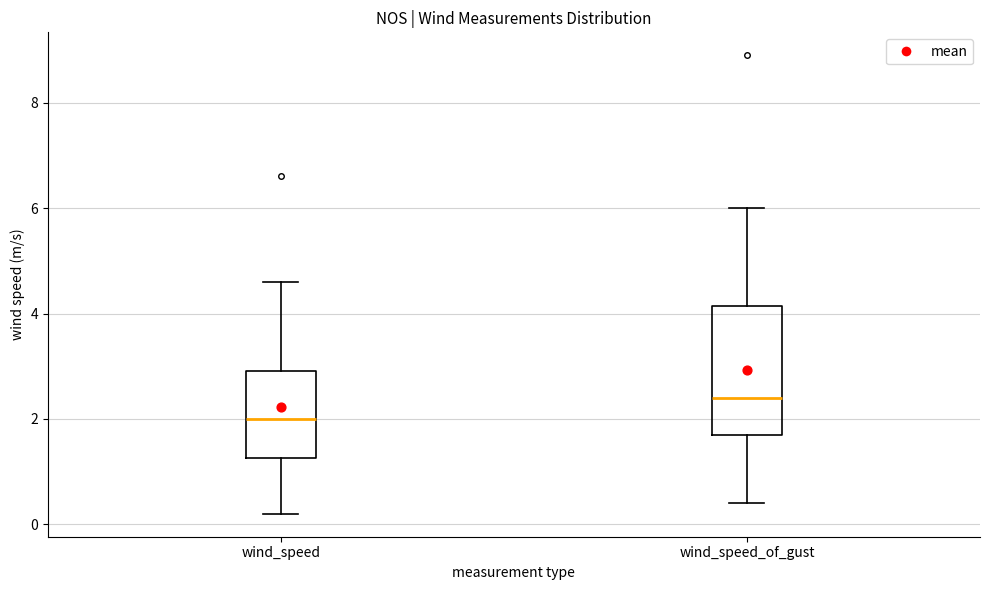

Comparing the boxes themselves (not the whiskers), which one is the tallest?

wind_speed_of_gust